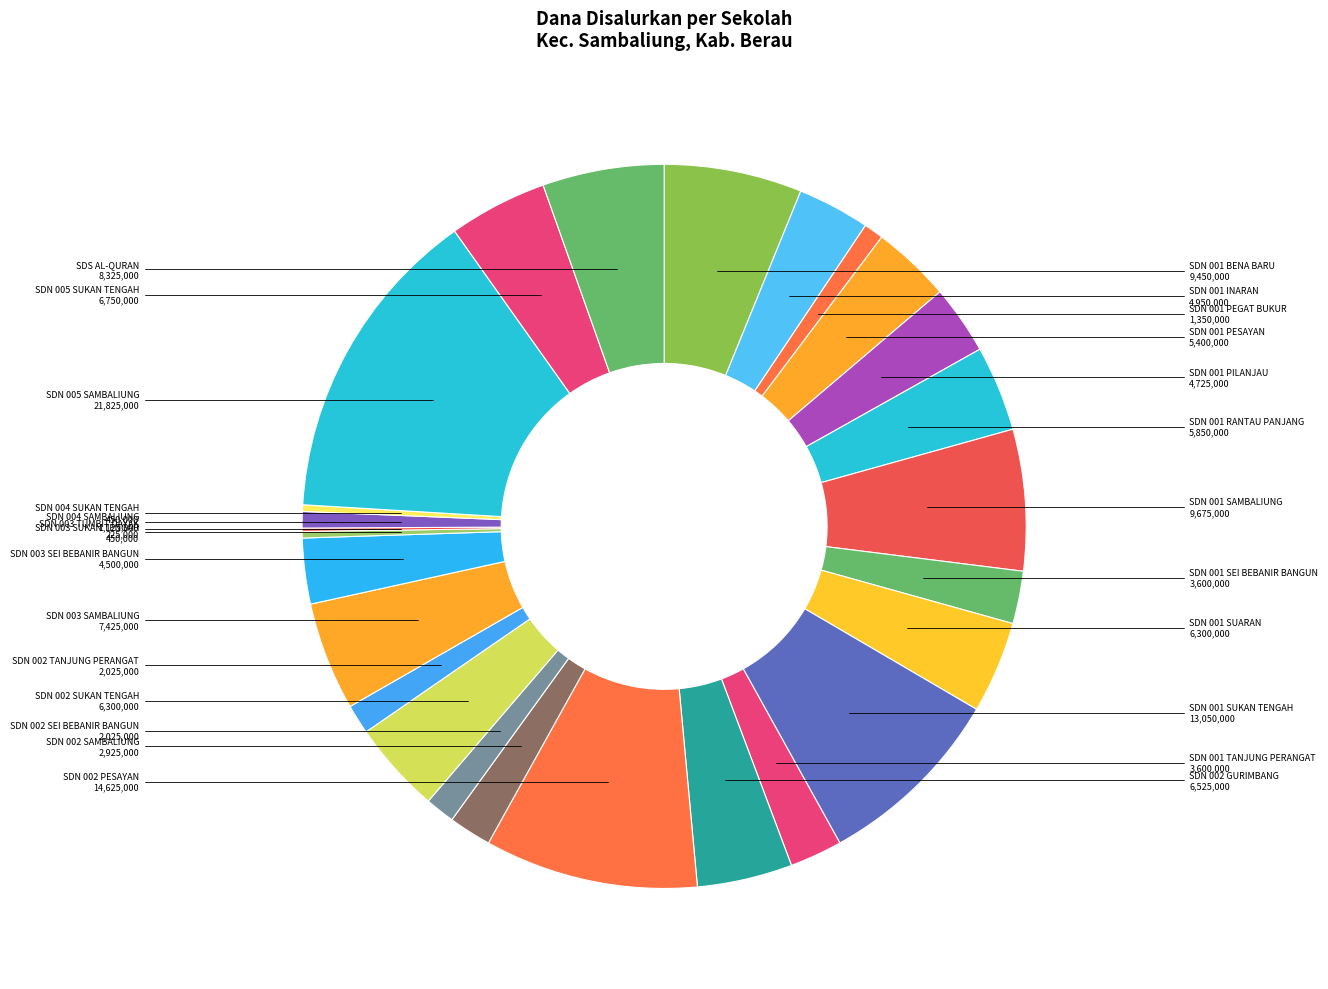

To the nearest percent, what is the difference between the largest and smallest slice percentages?

14%